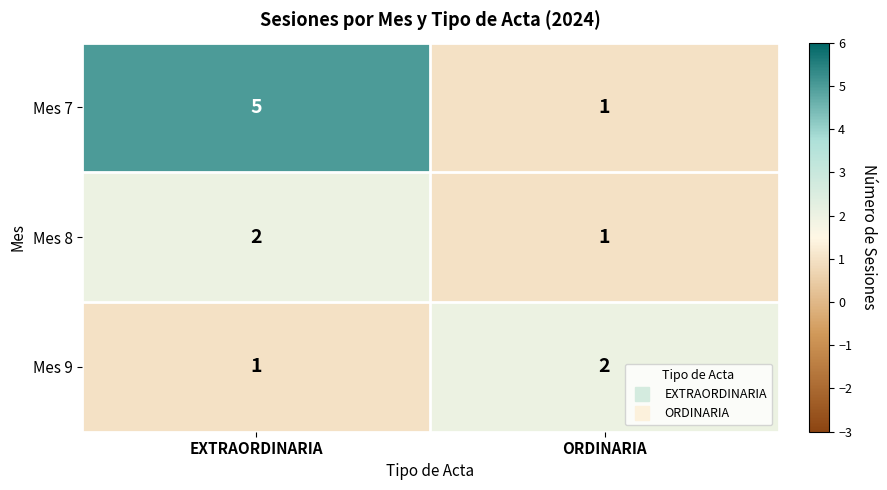

True or false: Mes 7 has a value of 2 at ORDINARIA.

False